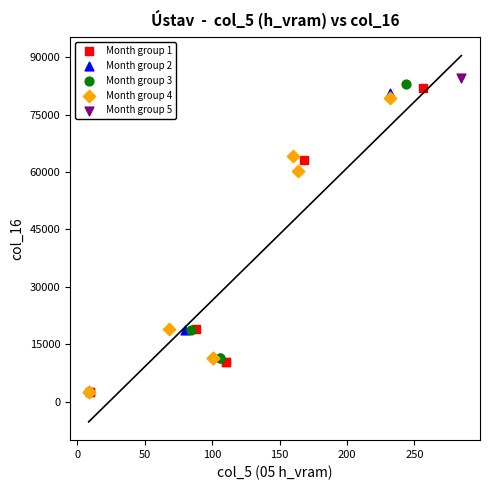

What are all the series names shown in the legend?

Month group 1, Month group 2, Month group 3, Month group 4, Month group 5